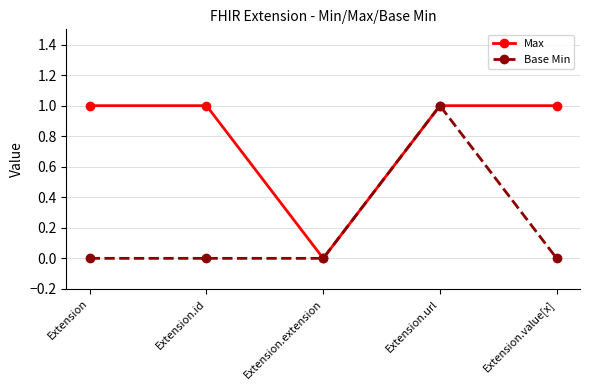

Reading right to left, extract all data points from this chart.

Max: Extension.value[x]=1	Extension.url=1	Extension.extension=0	Extension.id=1	Extension=1
Base Min: Extension.value[x]=0	Extension.url=1	Extension.extension=0	Extension.id=0	Extension=0